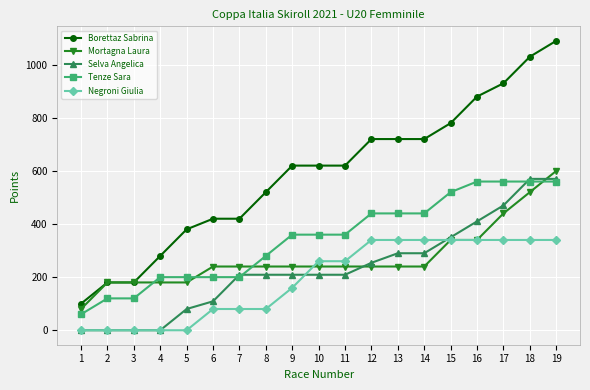

What is the total value across all series at 15?

2330